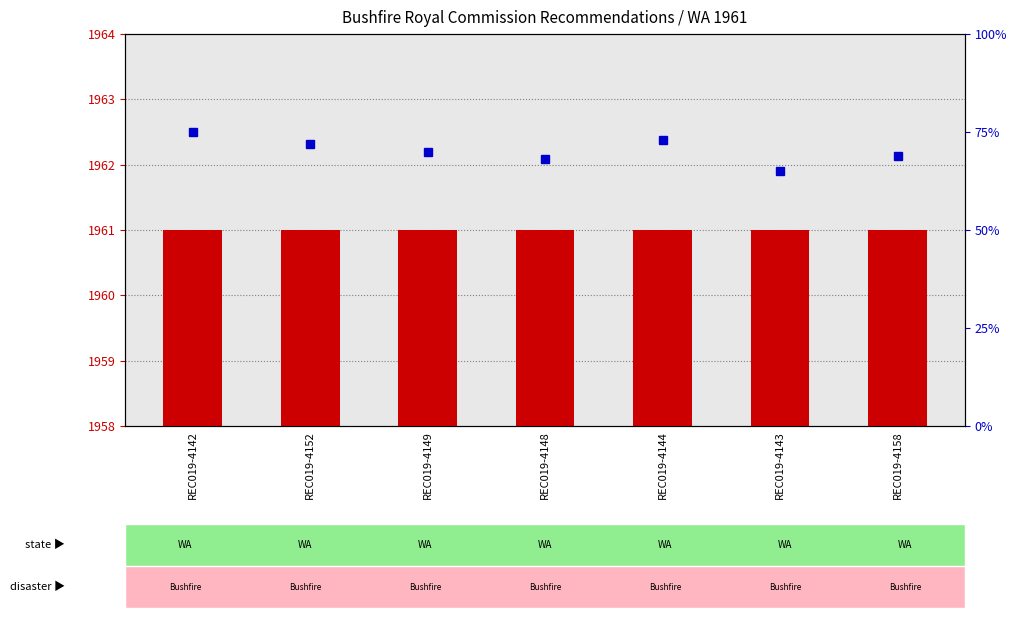

Rank the series by their maximum value, from lowest to highest.

percentile rank within the sample, Year